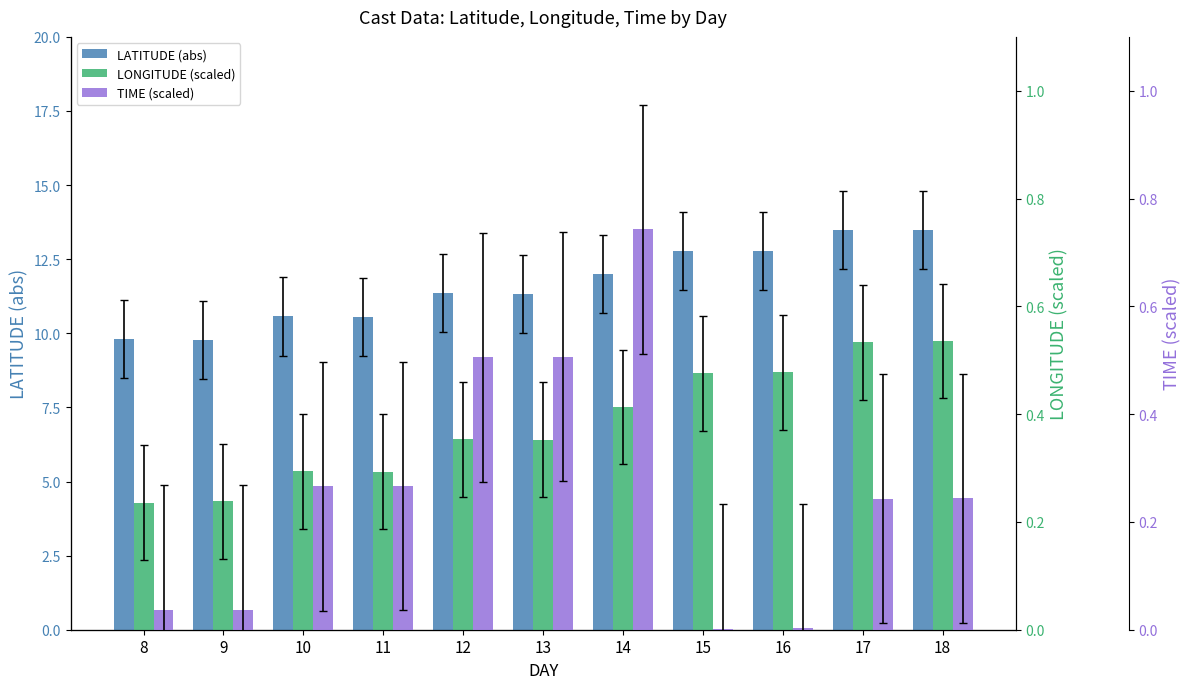

Which series has the widest spread of values?

LATITUDE (abs)